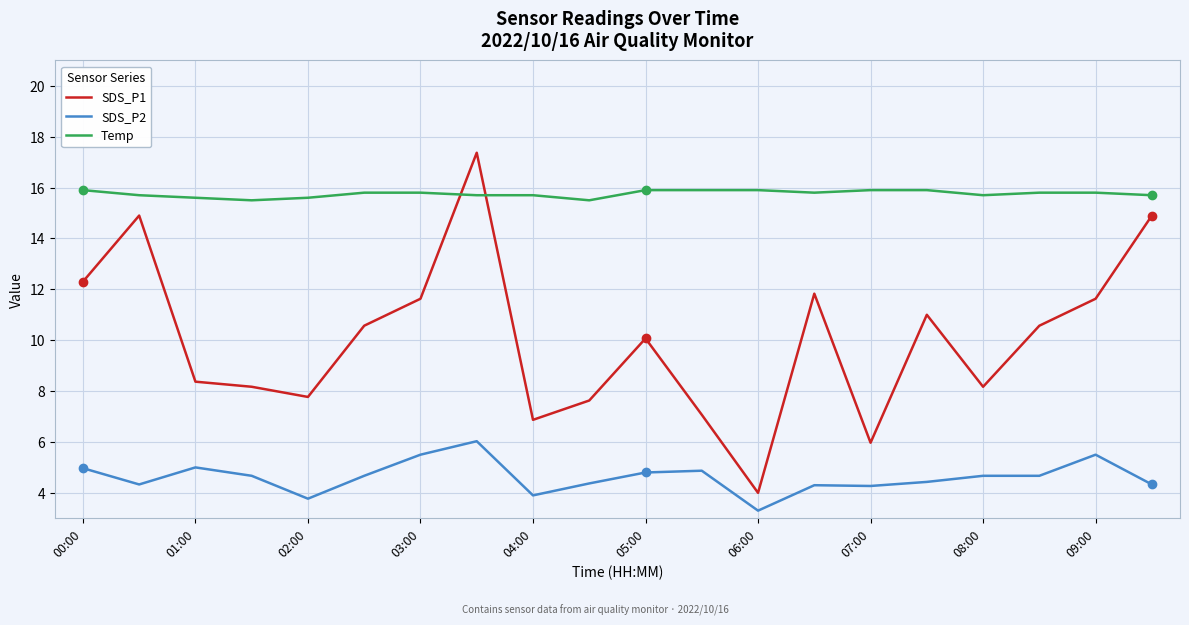

Which series has the widest spread of values?

SDS_P1